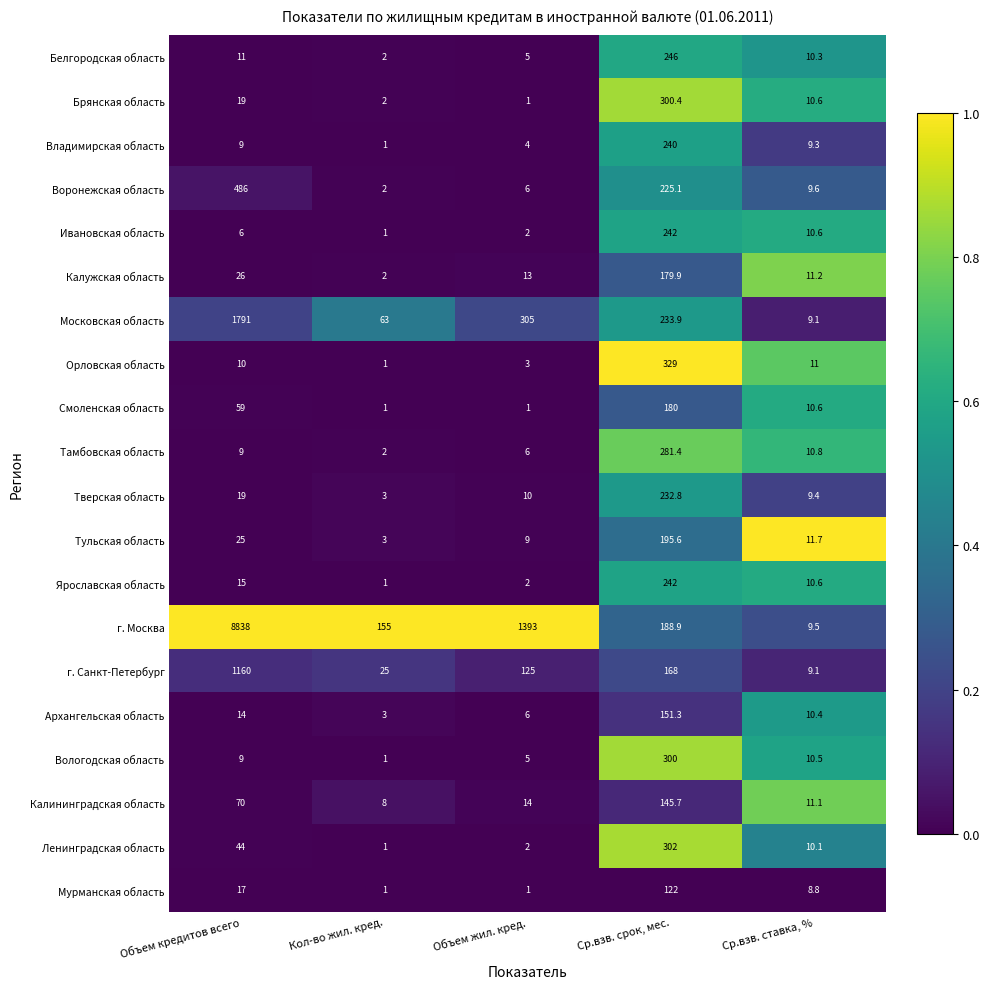

Which series changed the most between Объем кредитов всего and Ср.взв. ставка, %?

г. Москва